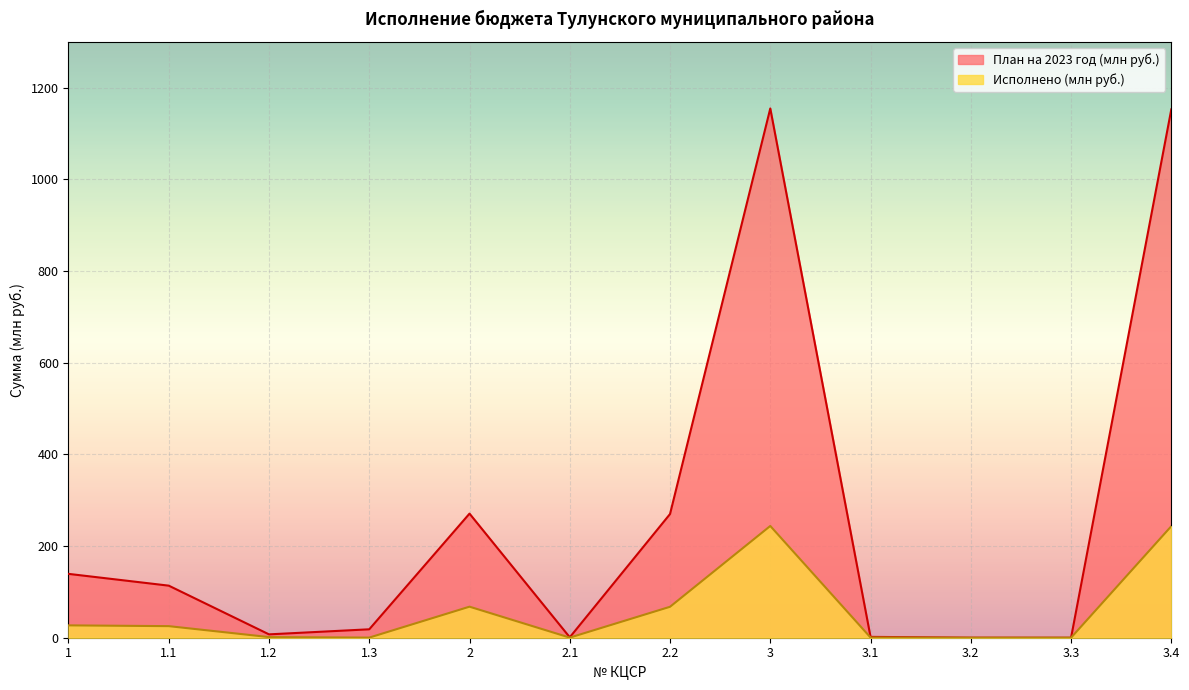

How many series are shown in this chart?

2